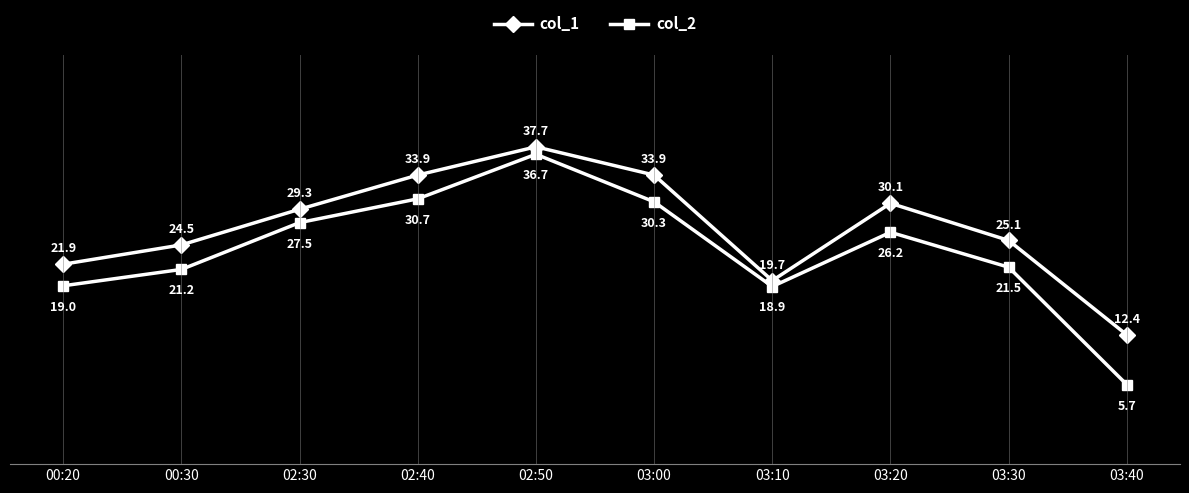

True or false: col_2 and col_1 cross at least once.

False